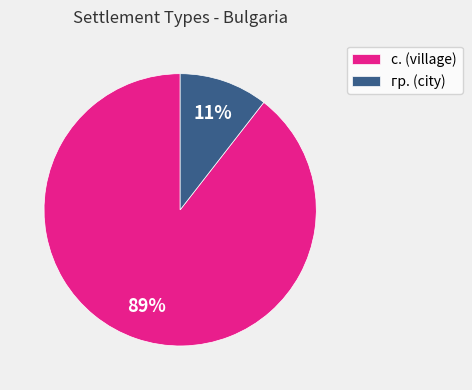

What percentage is the гр. slice, to the nearest percent?

11%